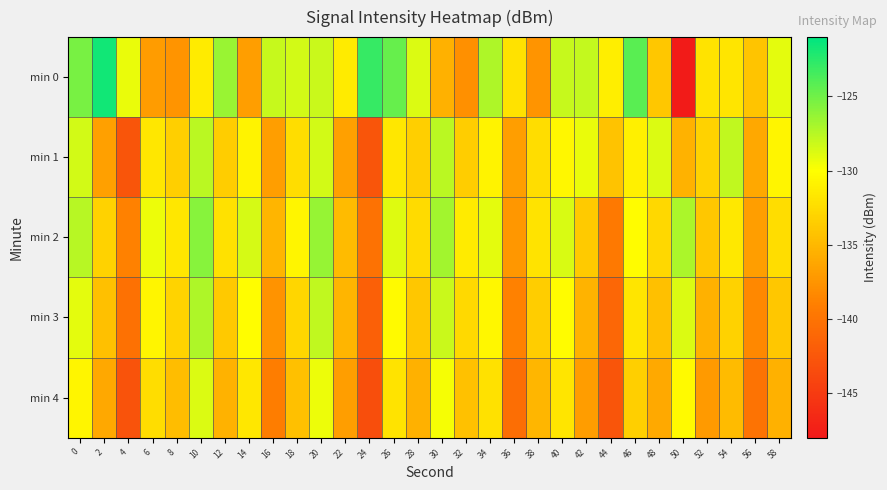

What is the total value across all series at 16?

-676.8